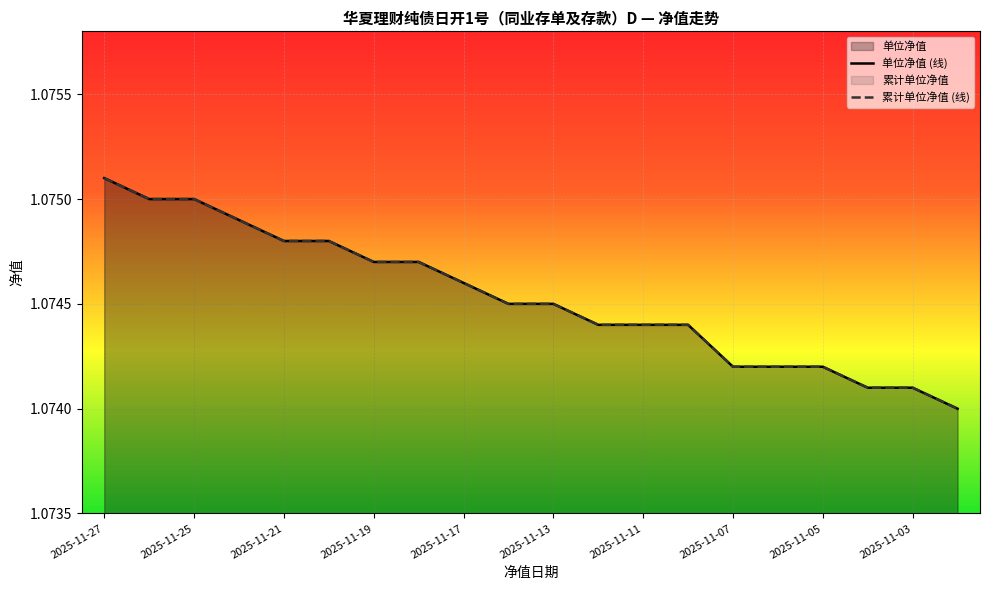

Reading left to right, extract all data points from this chart.

单位净值 (线): 1.1	1.1	1.1	1.1	1.1	1.1	1.1	1.1	1.1	1.1	1.1	1.1	1.1	1.1	1.1	1.1	1.1	1.1	1.1	1.1
累计单位净值 (线): 1.1	1.1	1.1	1.1	1.1	1.1	1.1	1.1	1.1	1.1	1.1	1.1	1.1	1.1	1.1	1.1	1.1	1.1	1.1	1.1